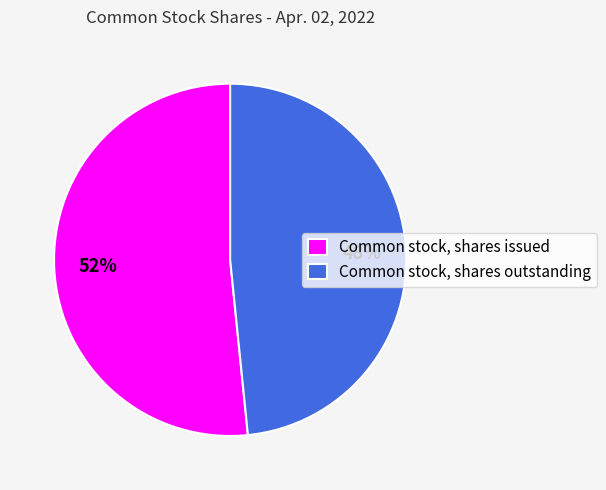

How many segments does this pie chart have?

2